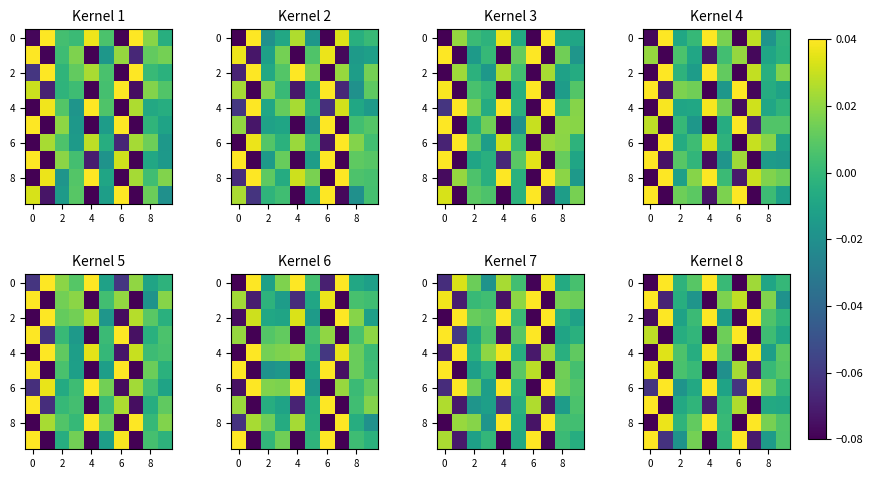

At how many categories does at least one series exceed 0?

10